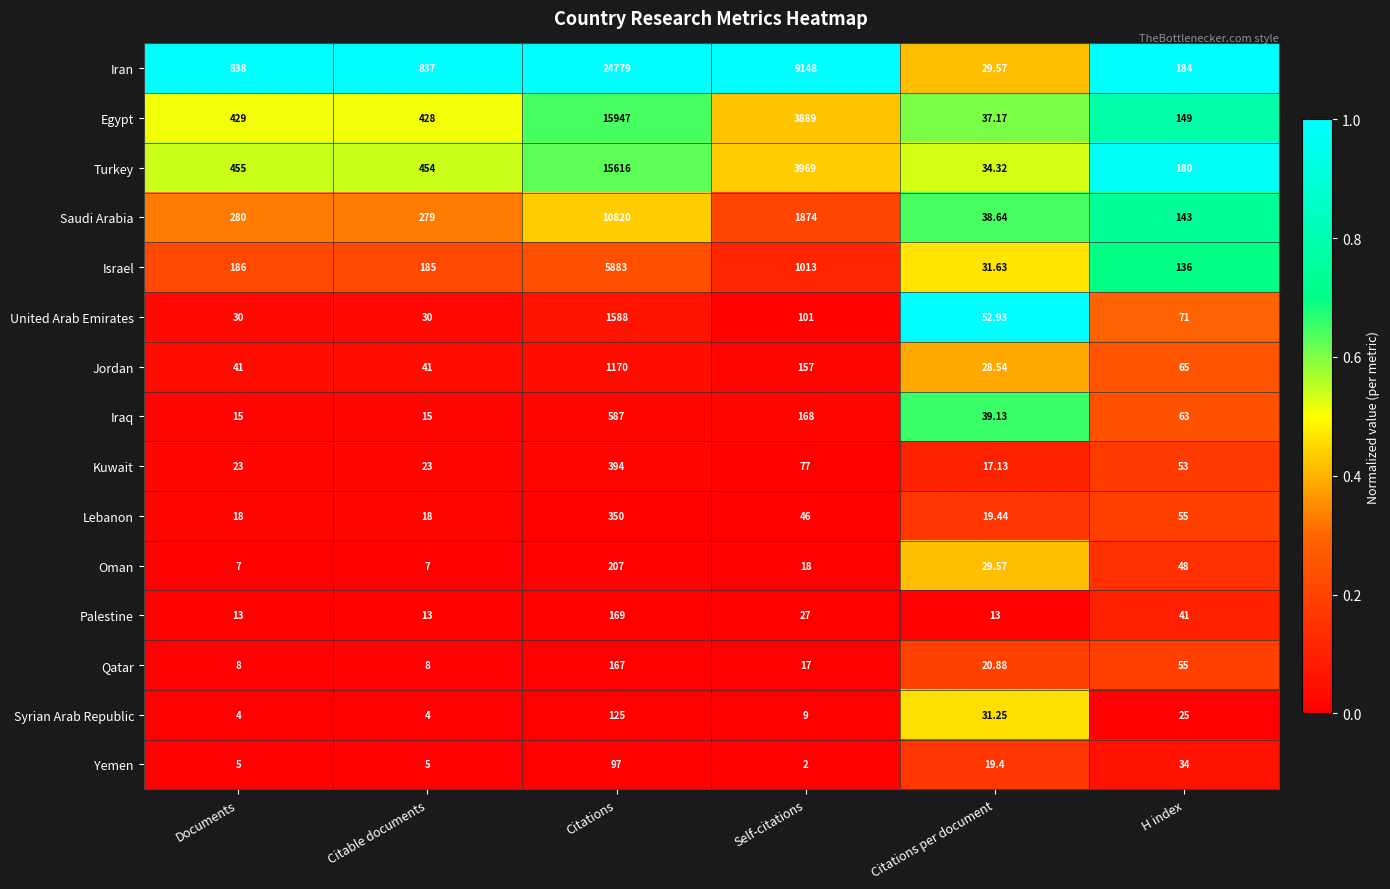

Which series has the largest range (max minus min)?

Iran